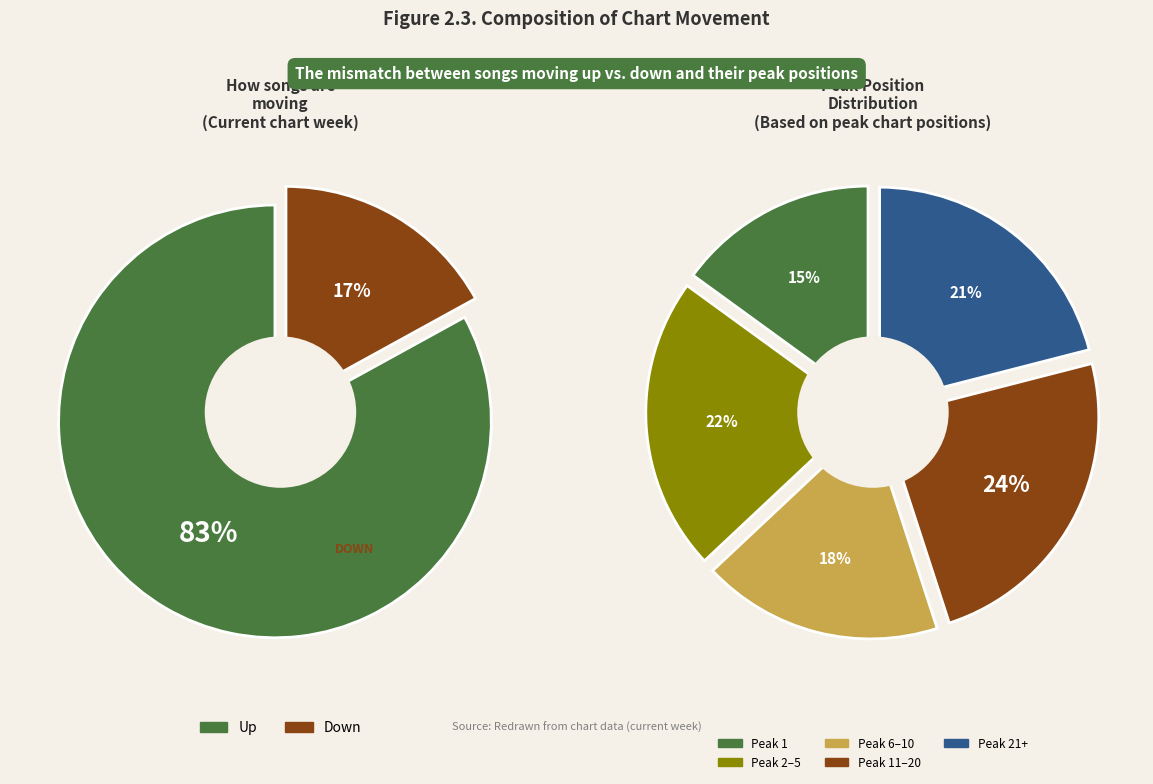

How many segments does this pie chart have?

2